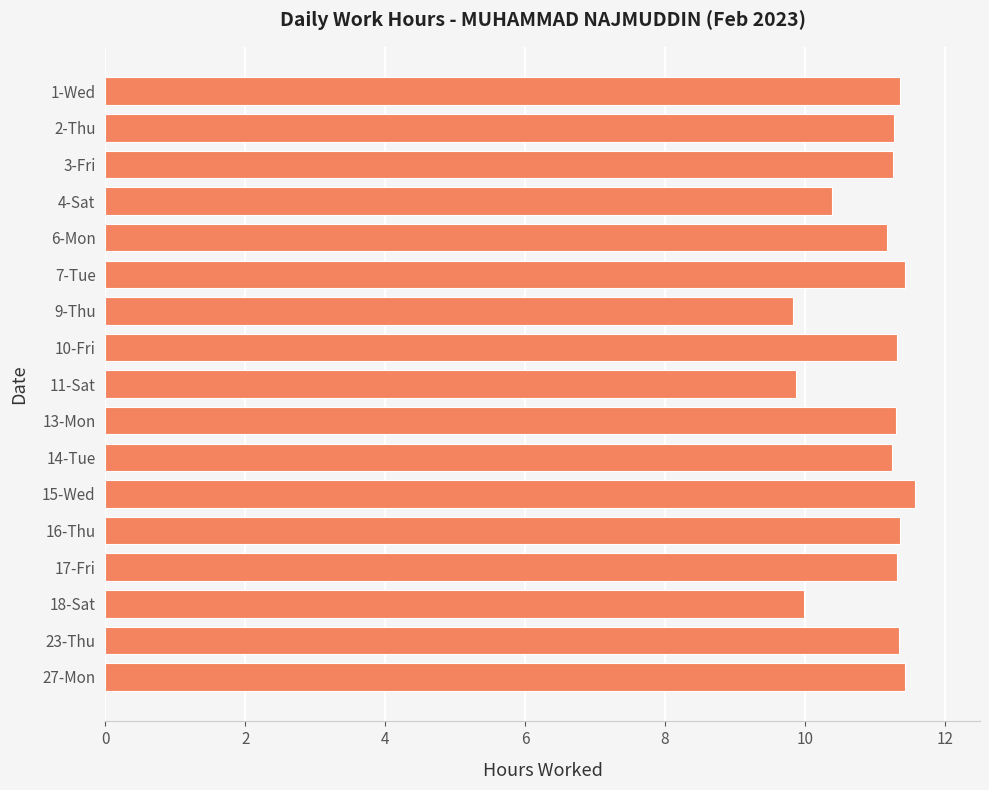

Read the value at 13-Mon.

11.3